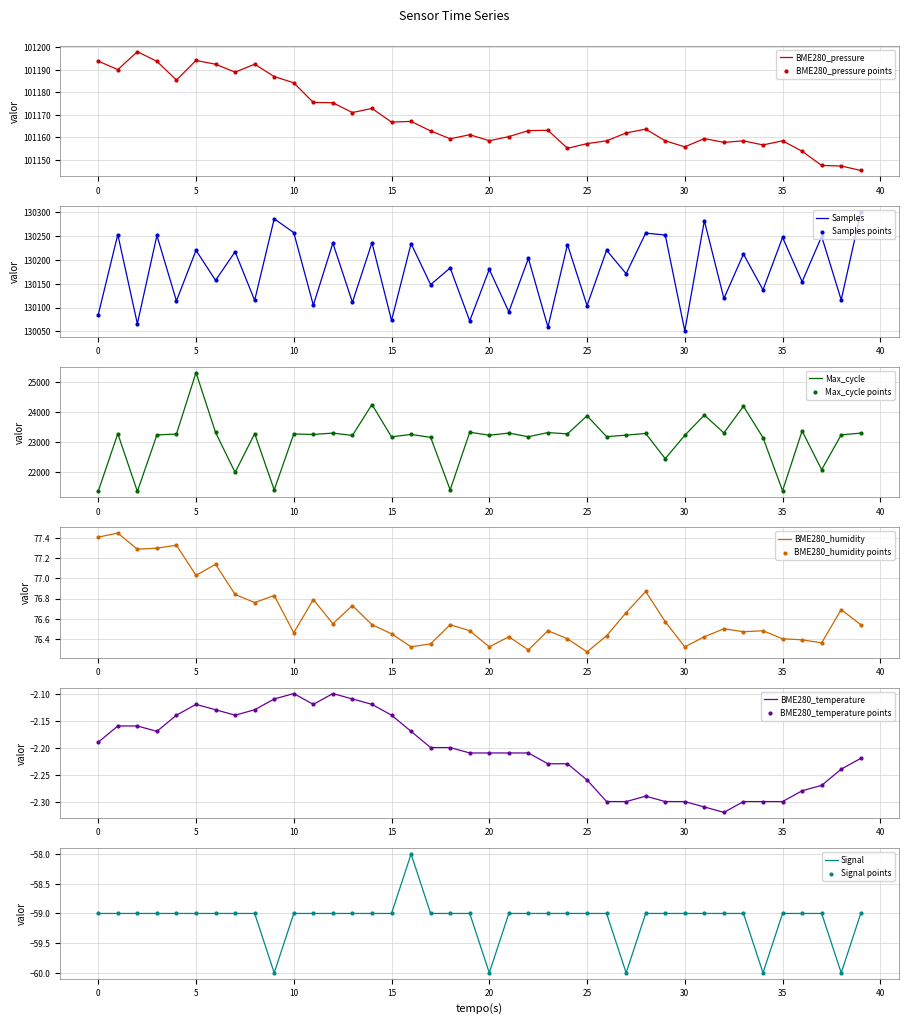

Which series has the widest spread of Y values?

Max_cycle